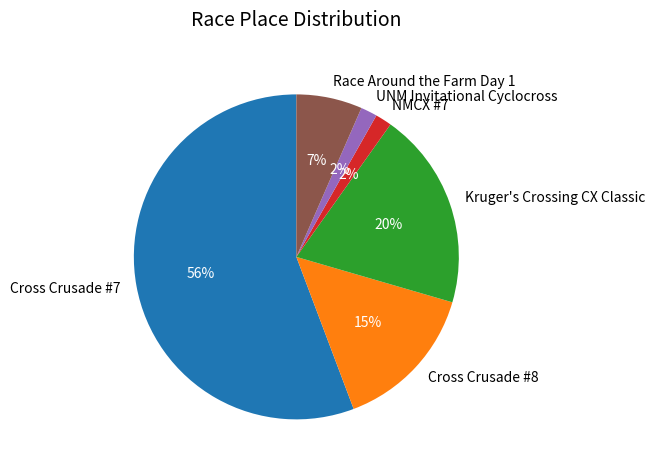

Is NMCX #7 the majority of the pie?

No